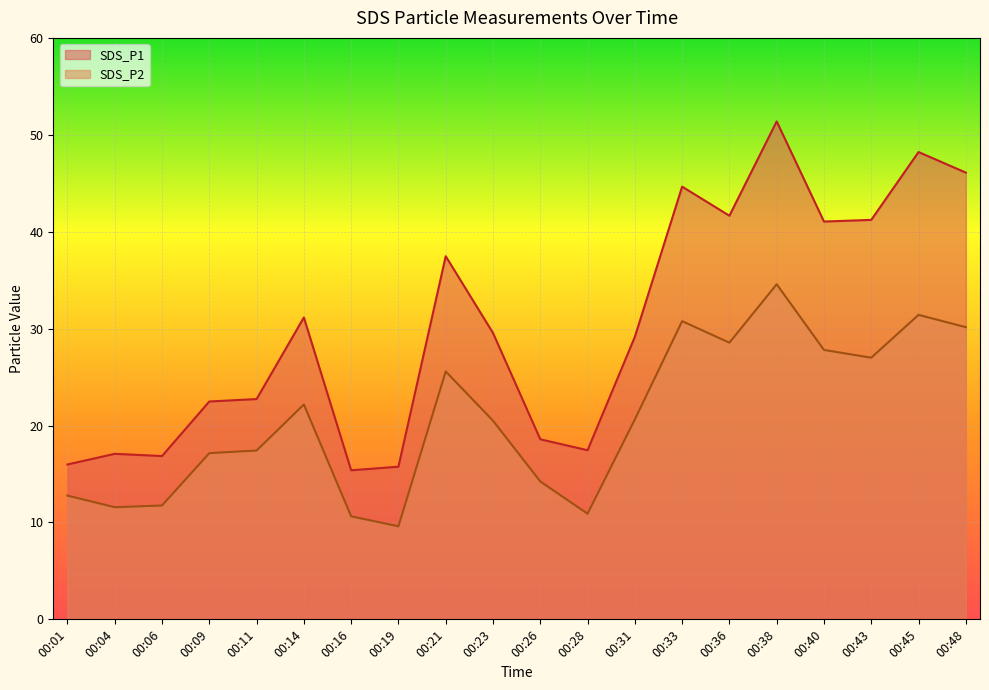

List the series in order of their overall mean, highest first.

SDS_P1, SDS_P2